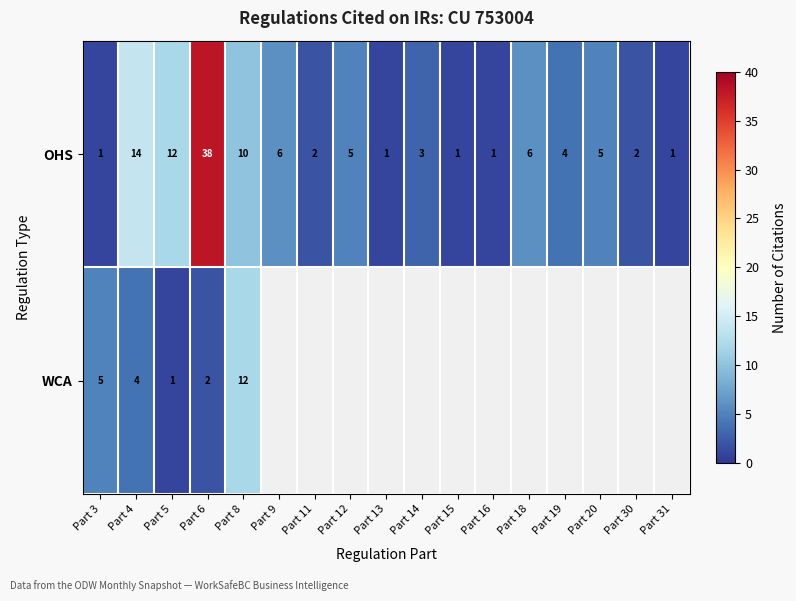

The OHS series shows 7 at Part 20. True or false?

False